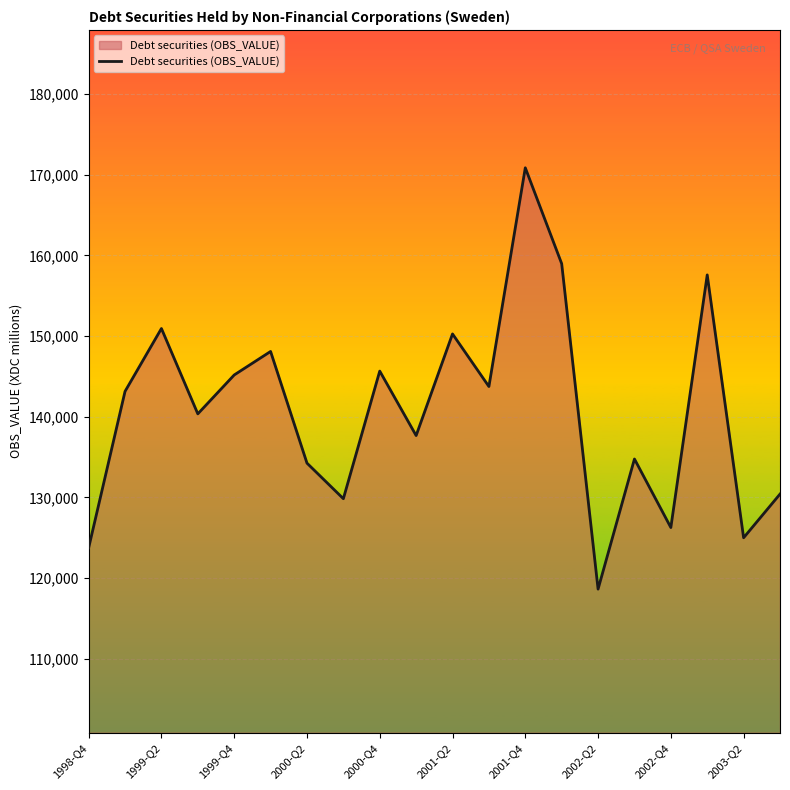

What is the difference between the maximum and minimum values?

52215